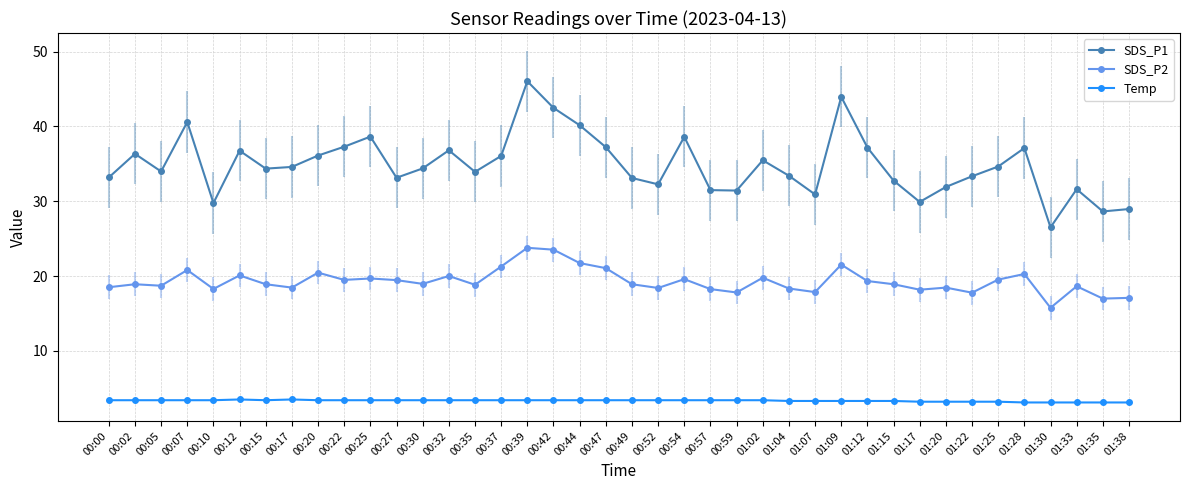

What is the total value across all series at 00:00?

55.1